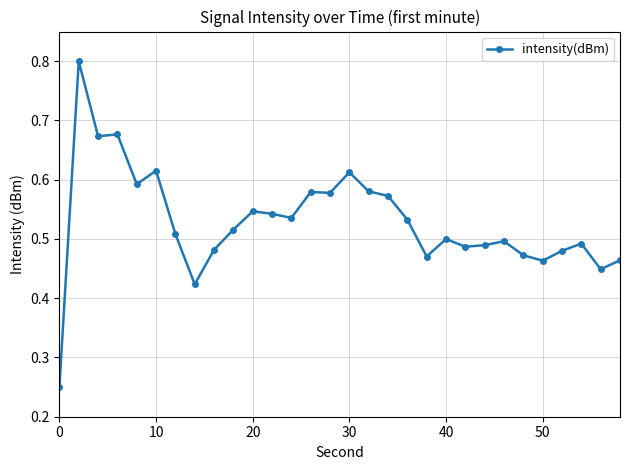

What is the maximum value shown in the chart?

0.8